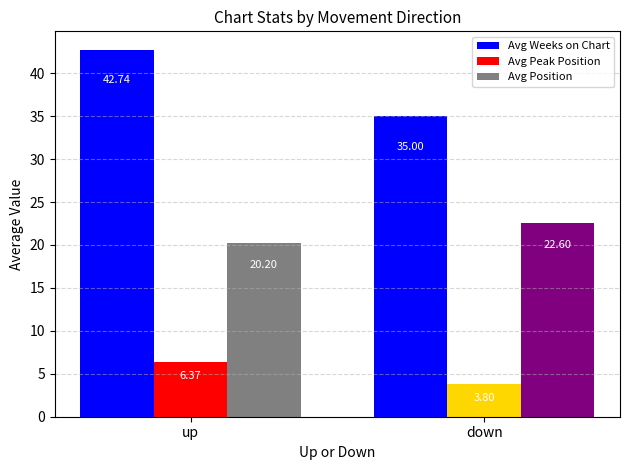

At which category is the sum across all series the highest?

up